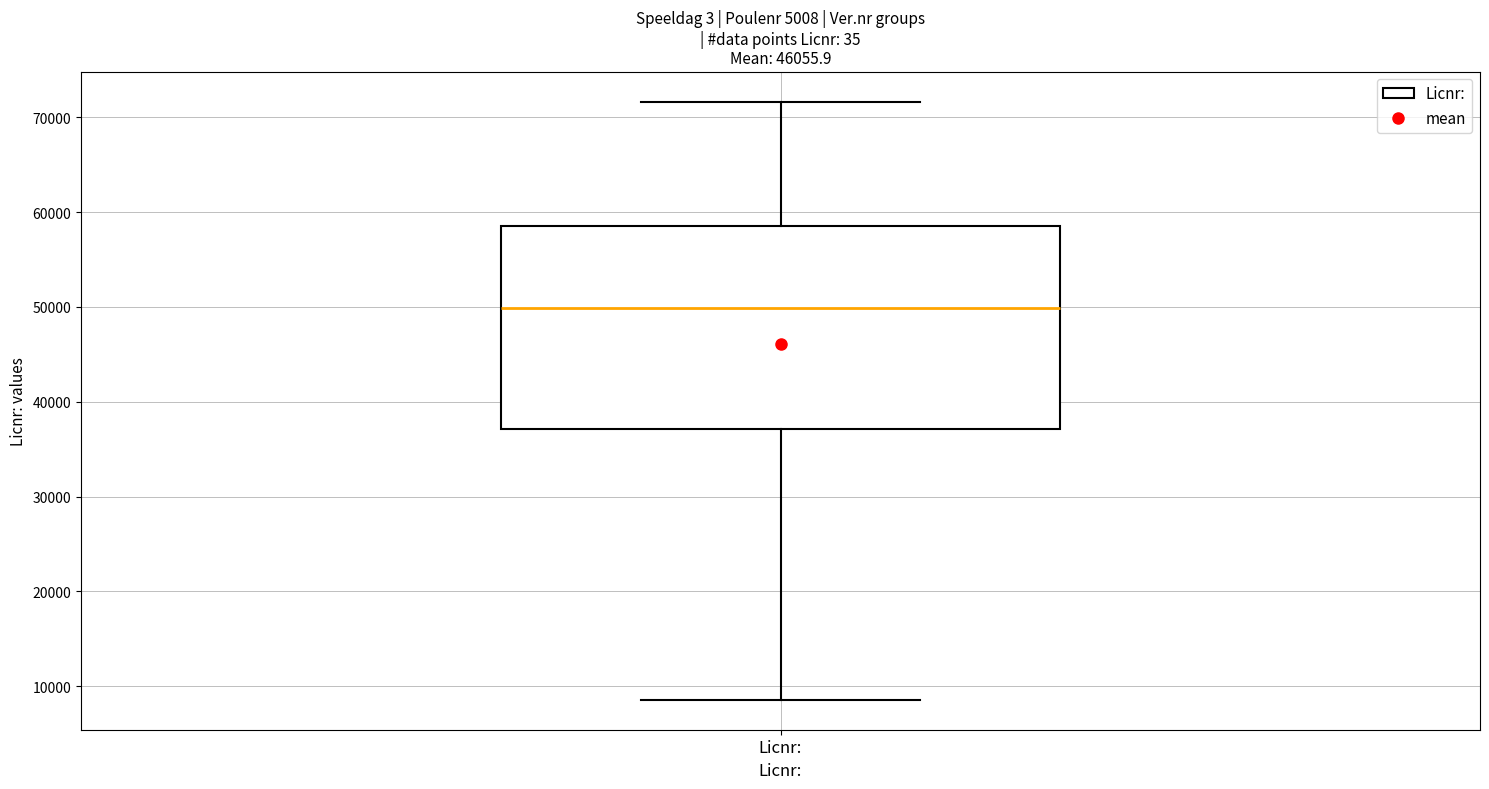

Read this box plot against the y-axis: the position of the median line, the range covered by the box, and the ends of both whiskers. The values are not printed on the chart, so give them approximately, as read against the axis.

median 50000, box 37000 to 59000, whiskers 9000 to 72000